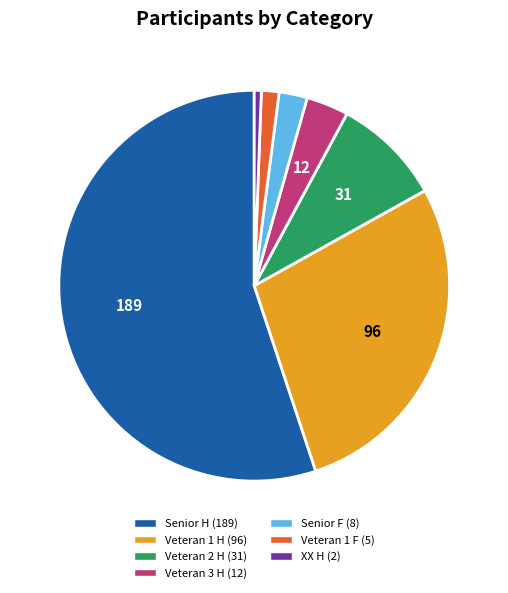

How many segments does this pie chart have?

7